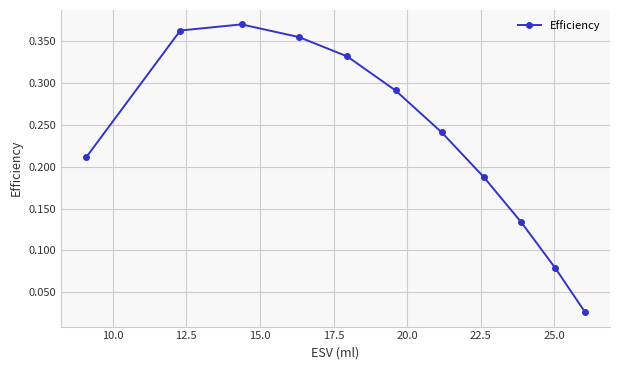

True or false: there are more than 0 points higher than both neighbors.

True